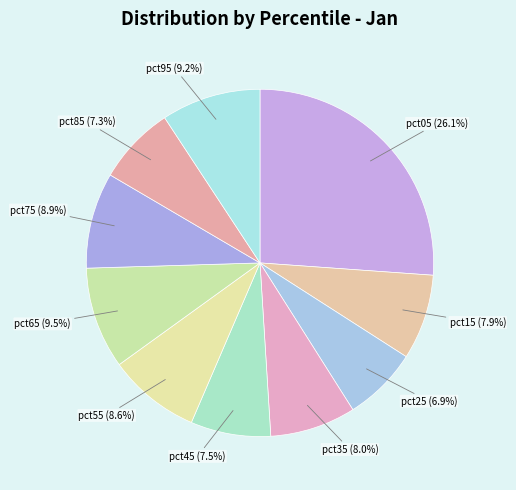

Which has a higher value, pct25 or pct05?

pct05